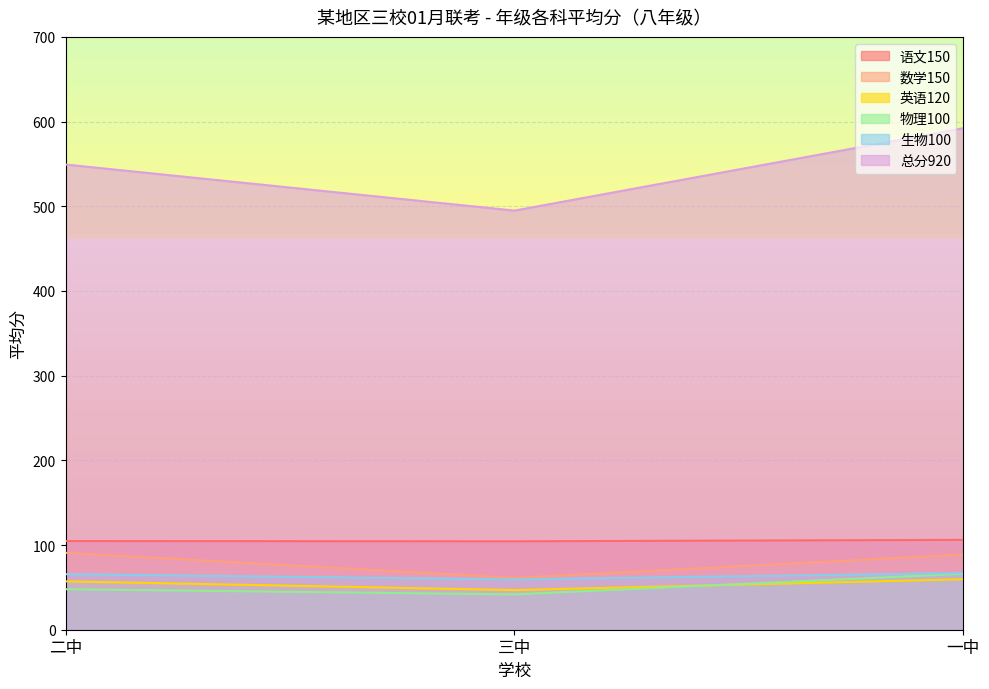

Where does the 生物100 series first go above 65?

二中